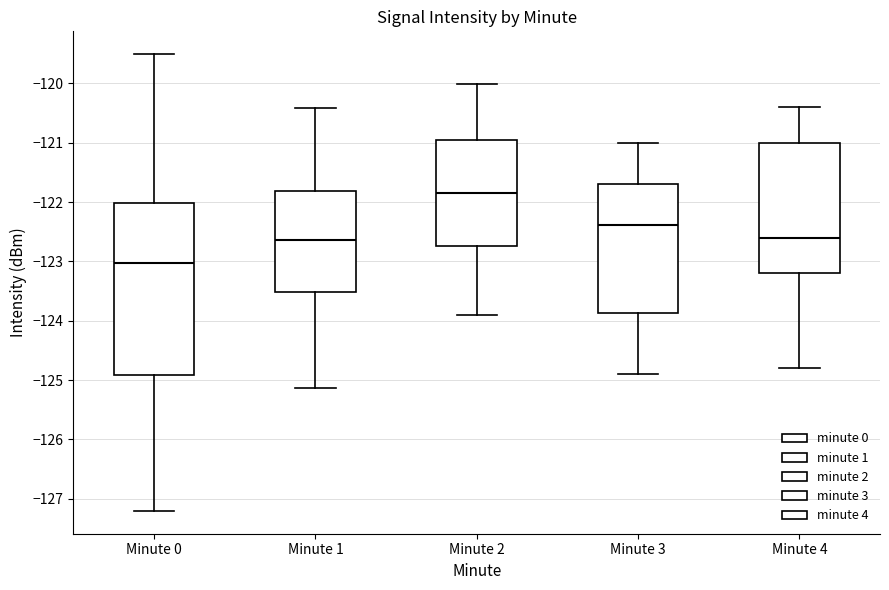

Where is the lower edge of the box for Minute 4 on the y-axis? The values are not printed on the chart, so give them approximately, as read against the axis.

-123.2